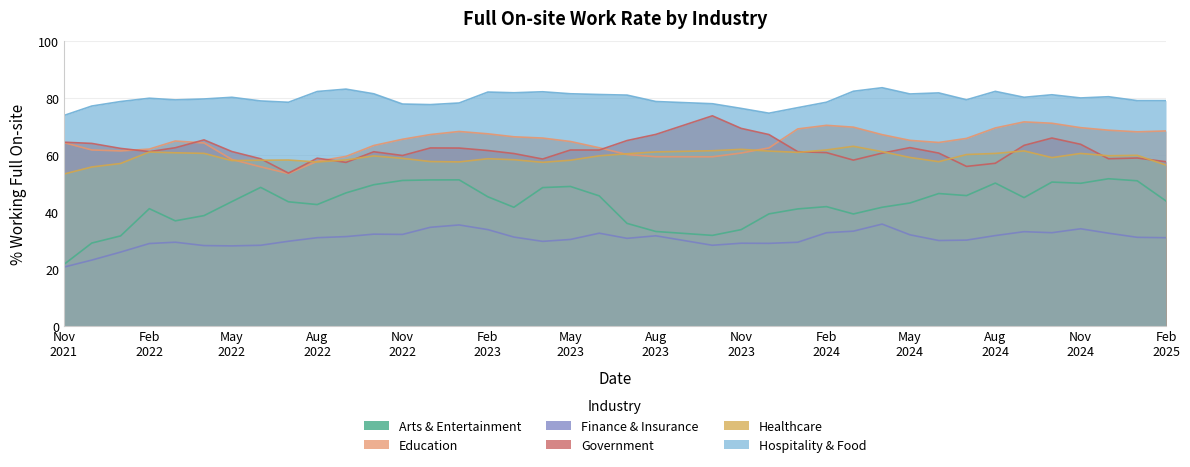

The value of Healthcare at 2022-03 is 60.6. True or false?

True